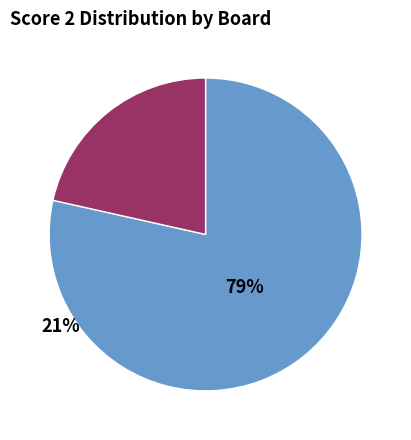

Is there any slice that represents more than half of the pie?

Yes